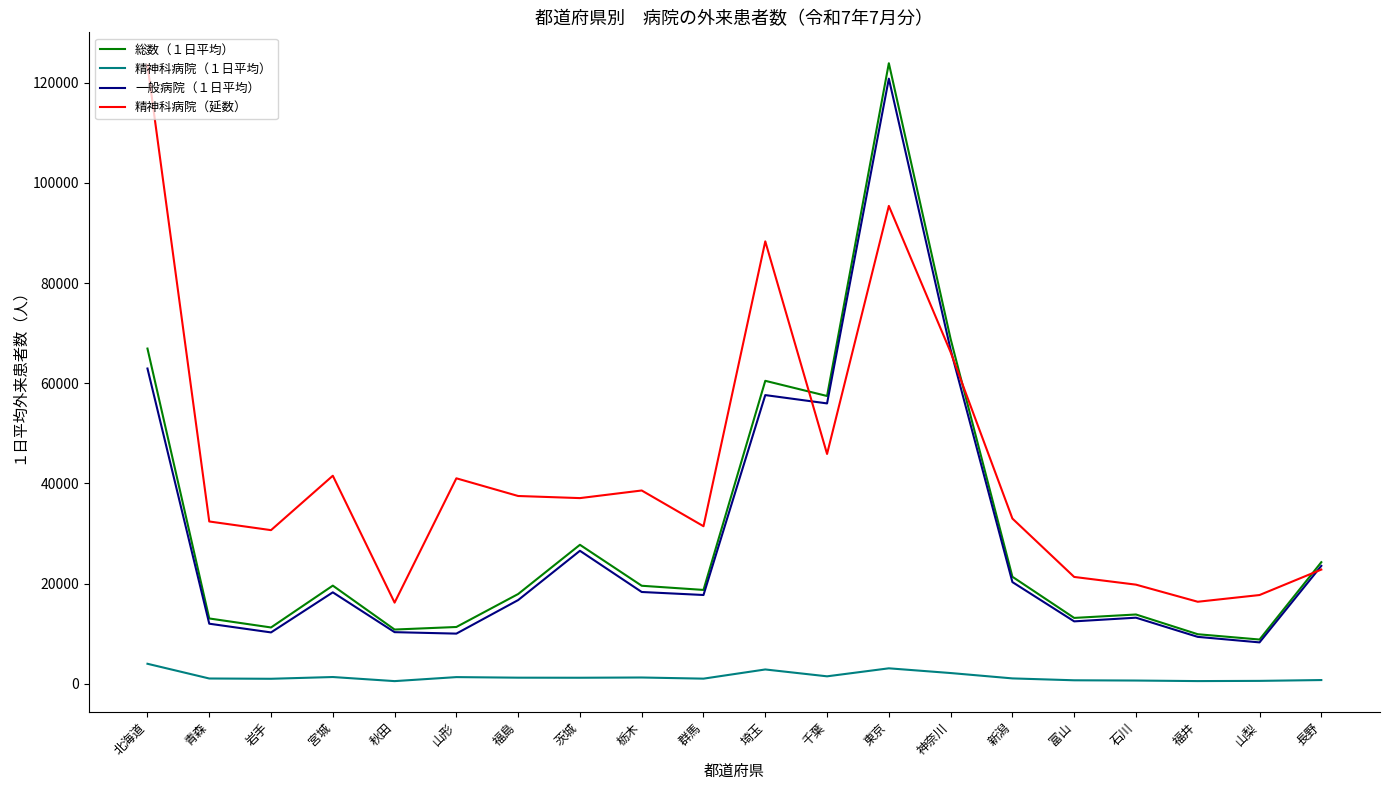

What is the sum of the 精神科病院（１日平均） values at 埼玉 and 山形?

4173